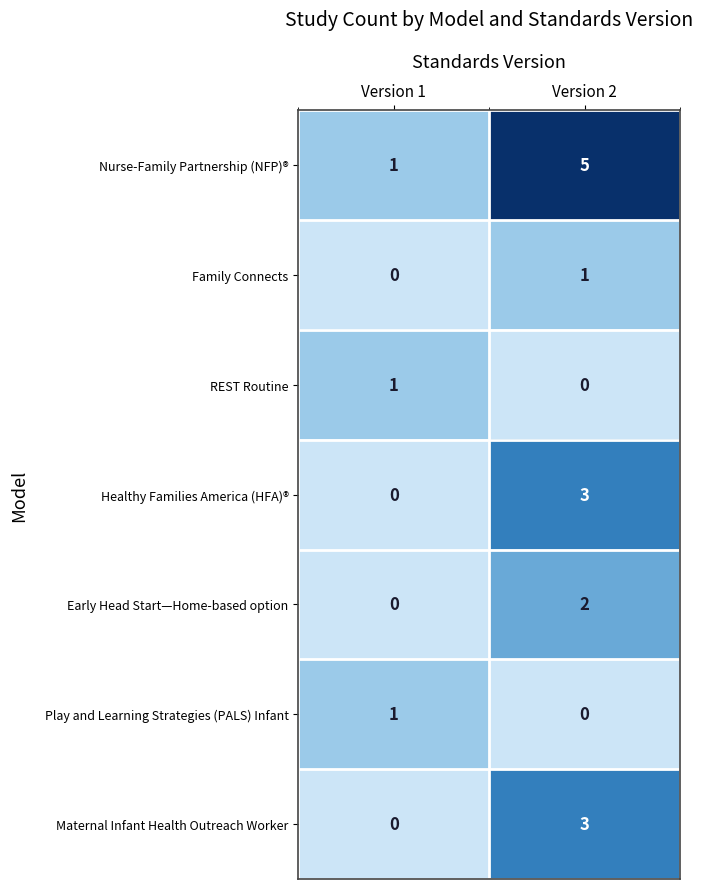

What is the maximum value shown in the chart?

5